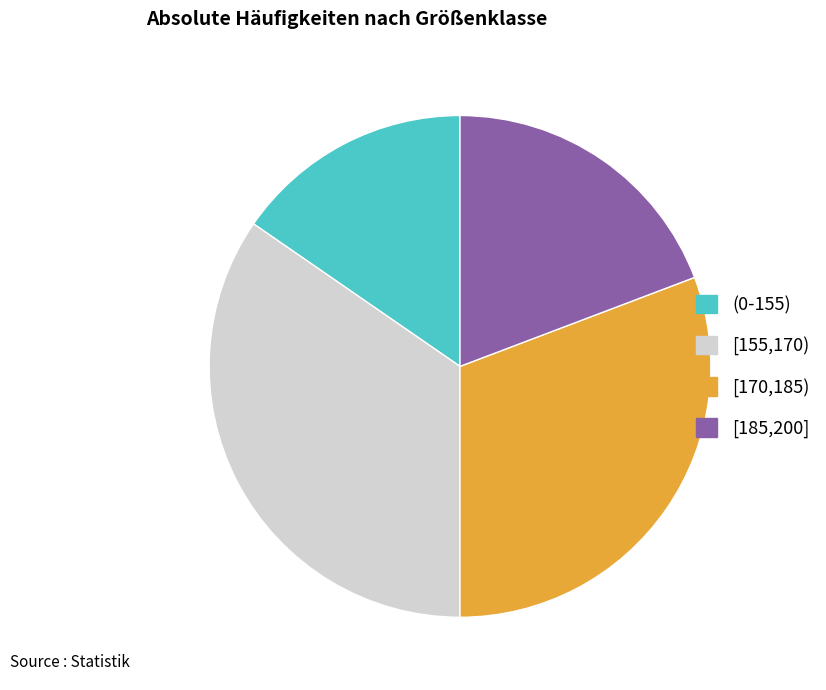

What is the smallest slice in the pie chart?

(0-155)